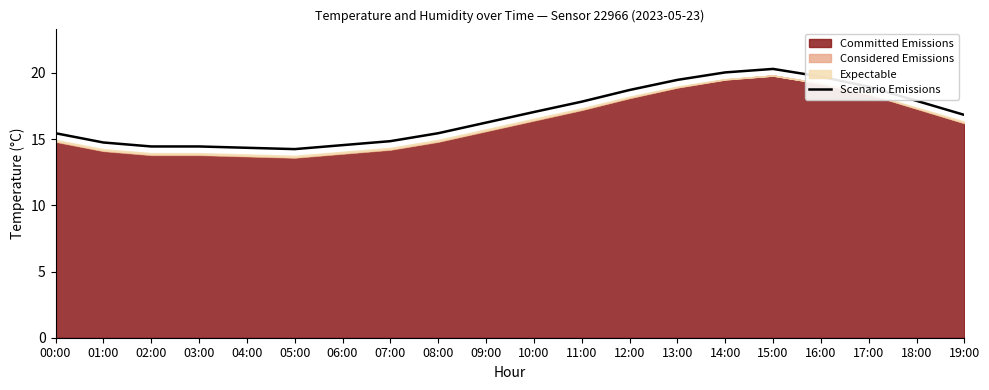

List the labels in order of value, largest first.

15:00, 14:00, 16:00, 13:00, 17:00, 12:00, 18:00, 11:00, 10:00, 19:00, 09:00, 00:00, 08:00, 07:00, 01:00, 06:00, 02:00, 03:00, 04:00, 05:00